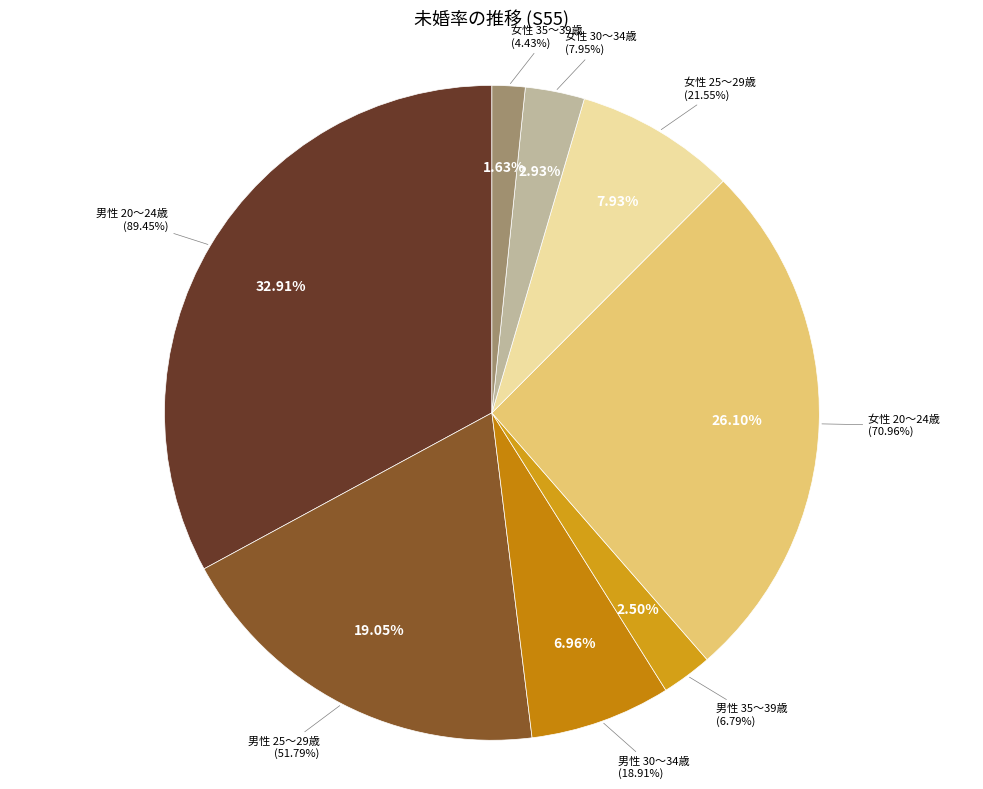

How many slices are in this pie chart?

8